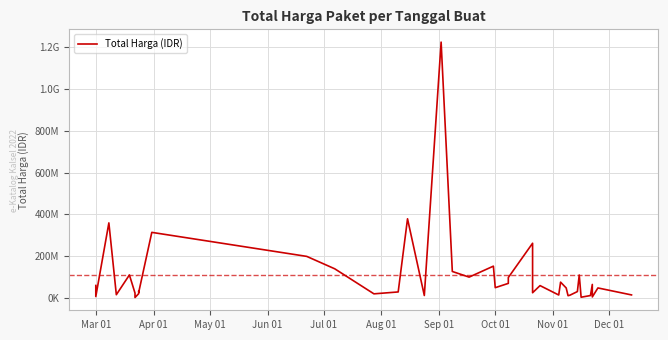

What is the minimum value shown in the chart?

2395750